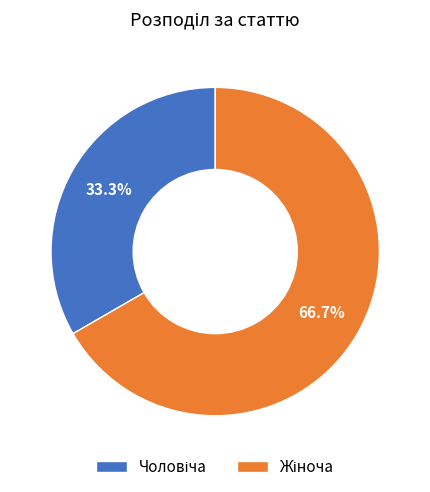

Does any single category account for the majority?

Yes